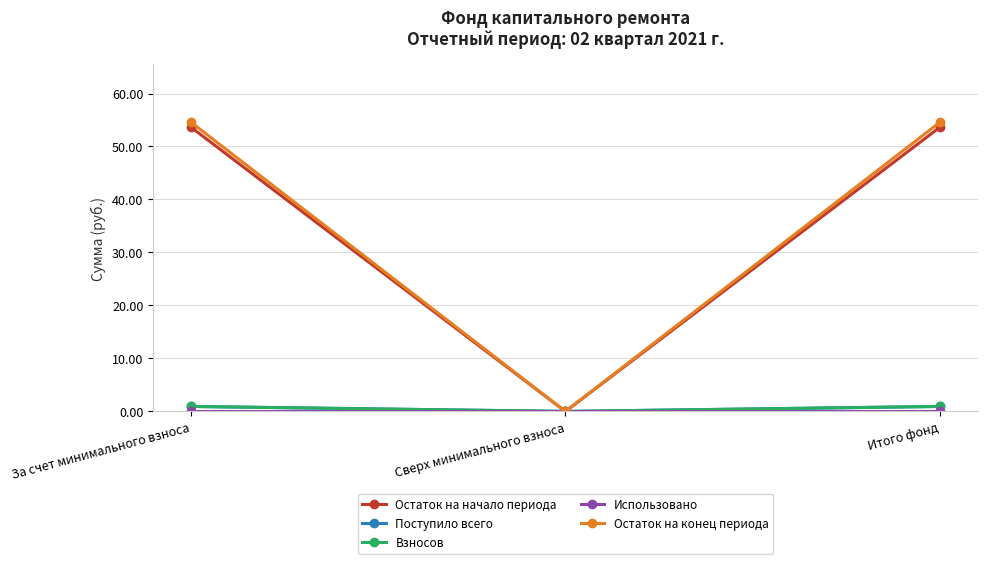

What is the label of the 3rd point from the left?

Итого фонд